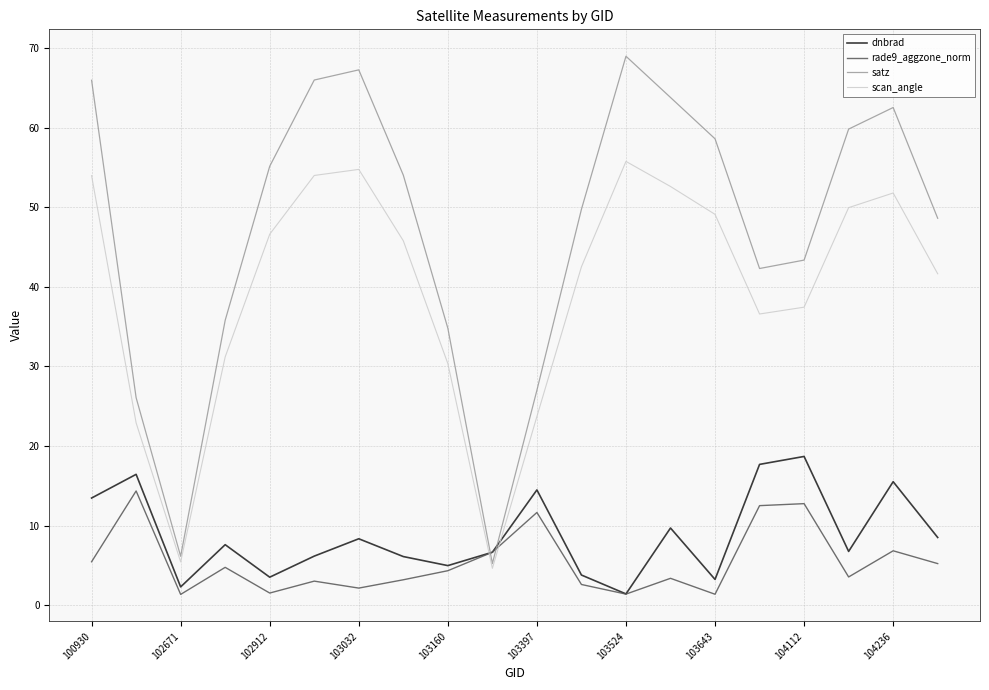

After their last crossing, which series has the higher values: dnbrad or satz?

satz